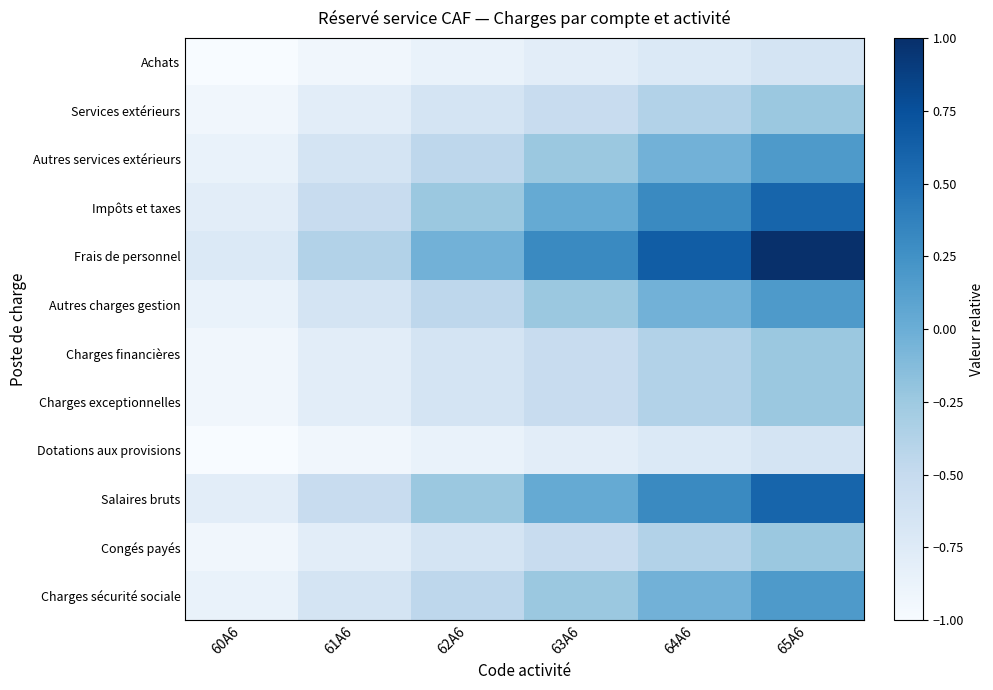

What is the total value across all series at 65A6?

0.4